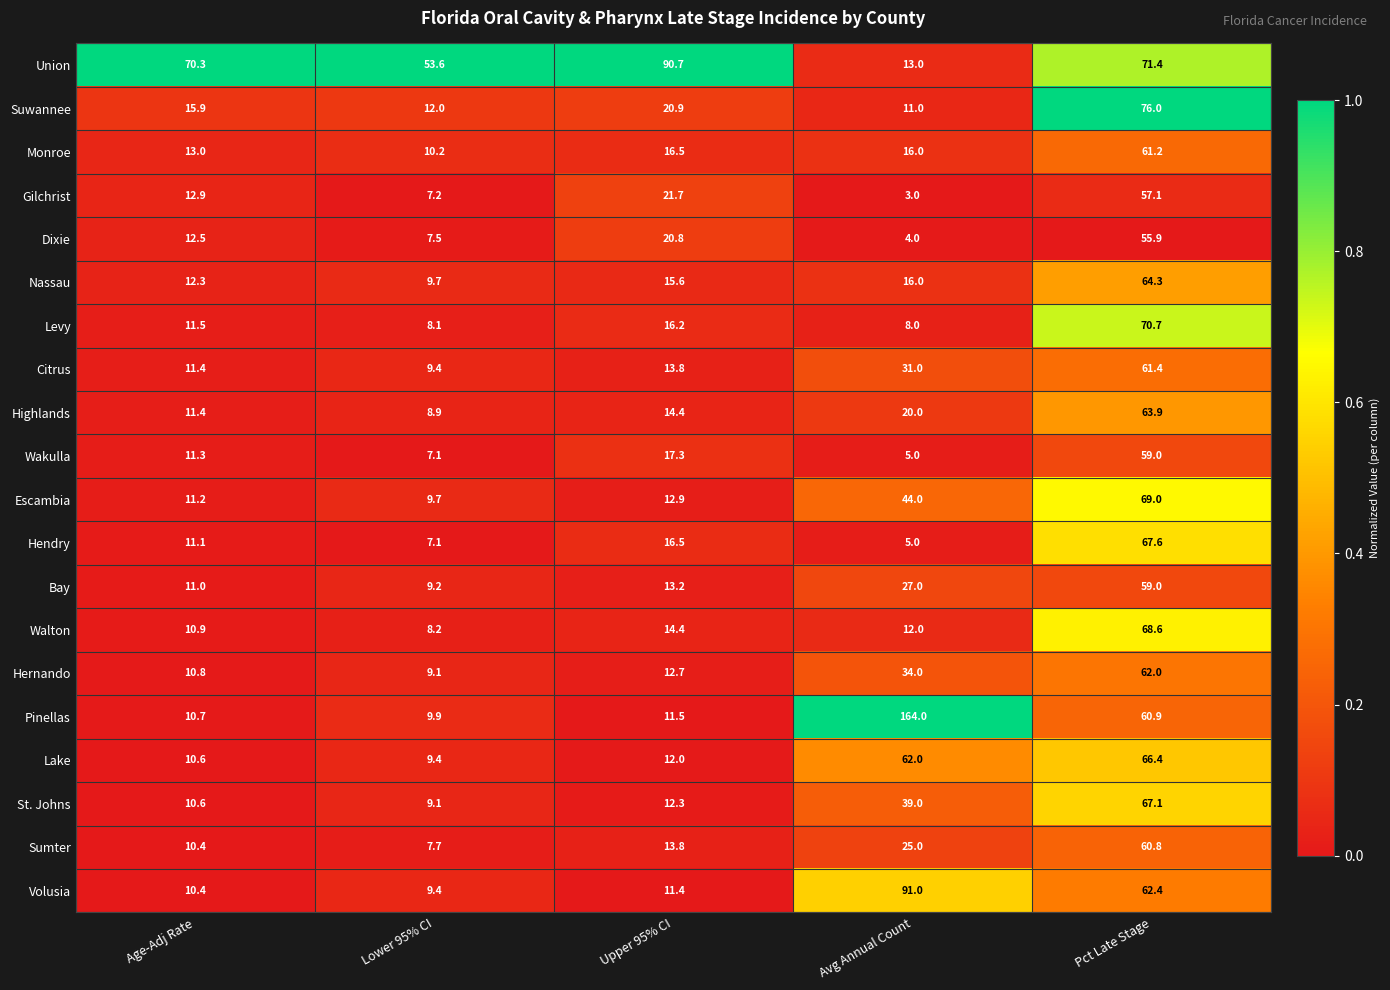

At which label is Highlands closest to 36?

Avg Annual Count